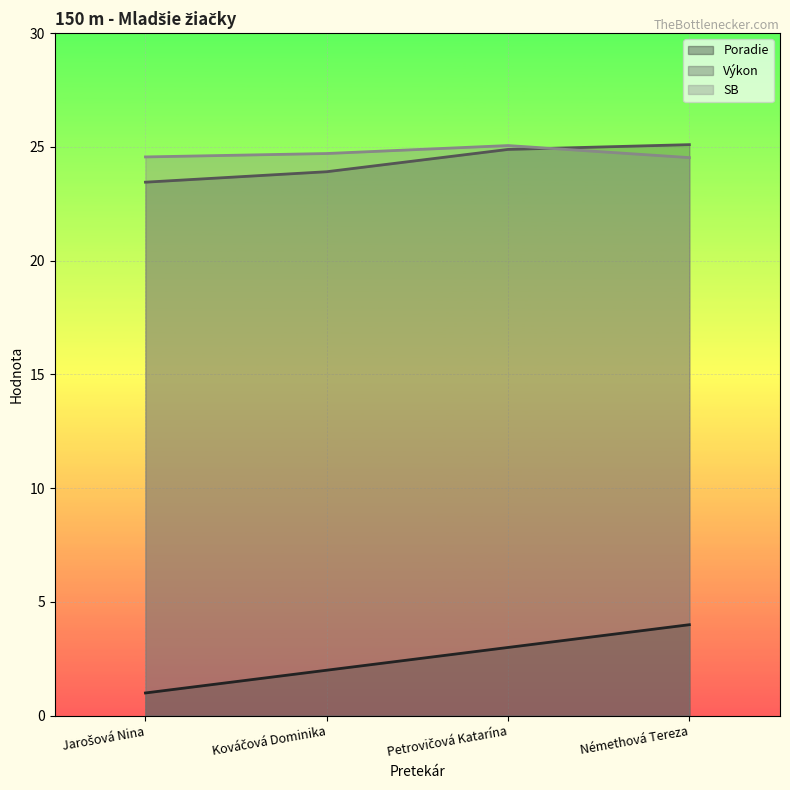

Where does the Výkon series first go above 24?

Petrovičová Katarína